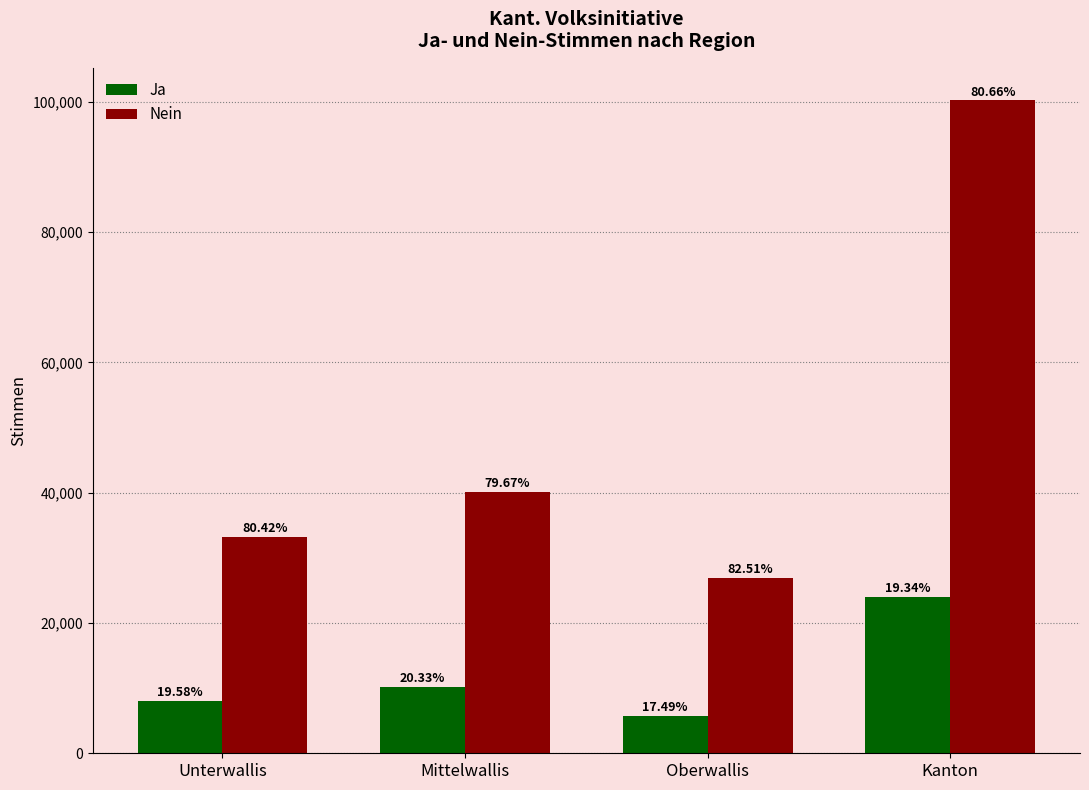

What is the total value across all series at Unterwallis?

41286